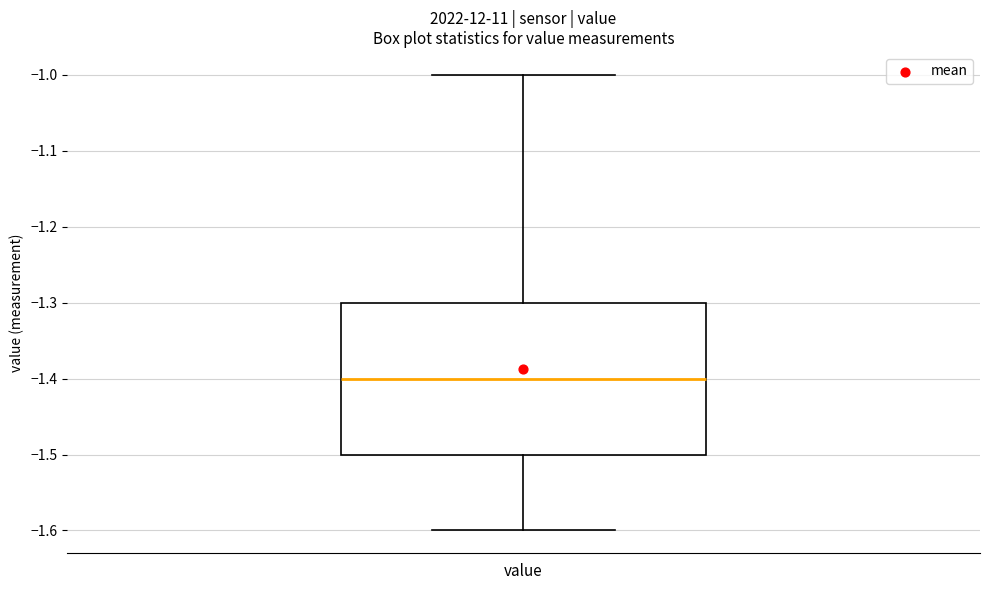

Read this box plot against the y-axis: the position of the median line, the range covered by the box, and the ends of both whiskers. The values are not printed on the chart, so give them approximately, as read against the axis.

median -1.4, box -1.5 to -1.3, whiskers -1.6 to -1.0